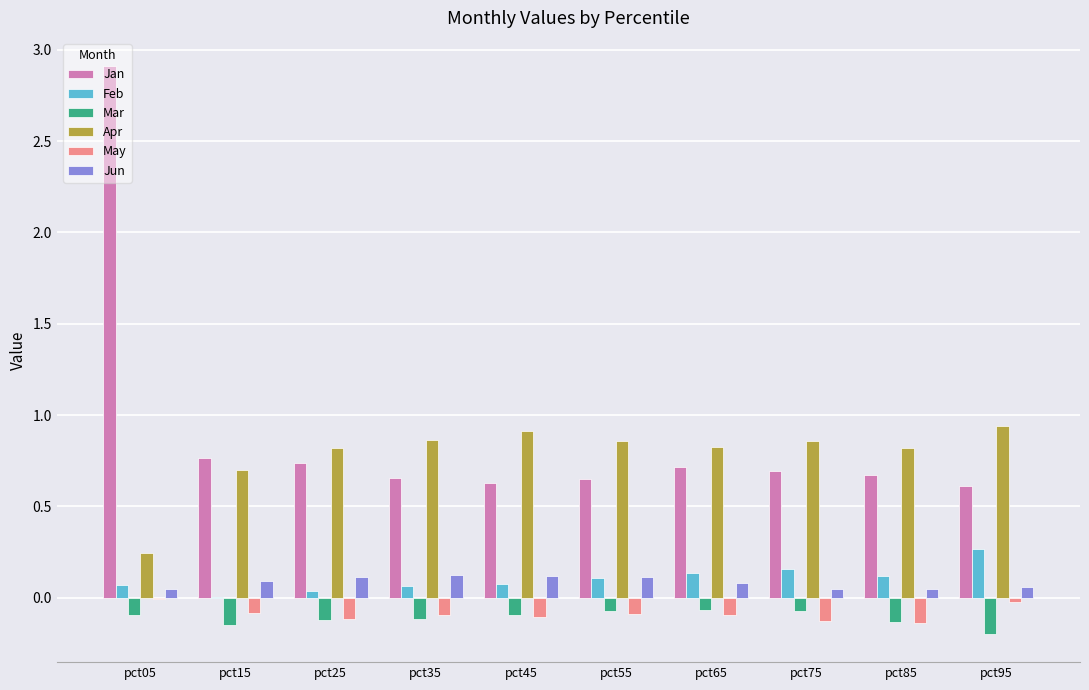

What is the sum of all Feb values?

1.0